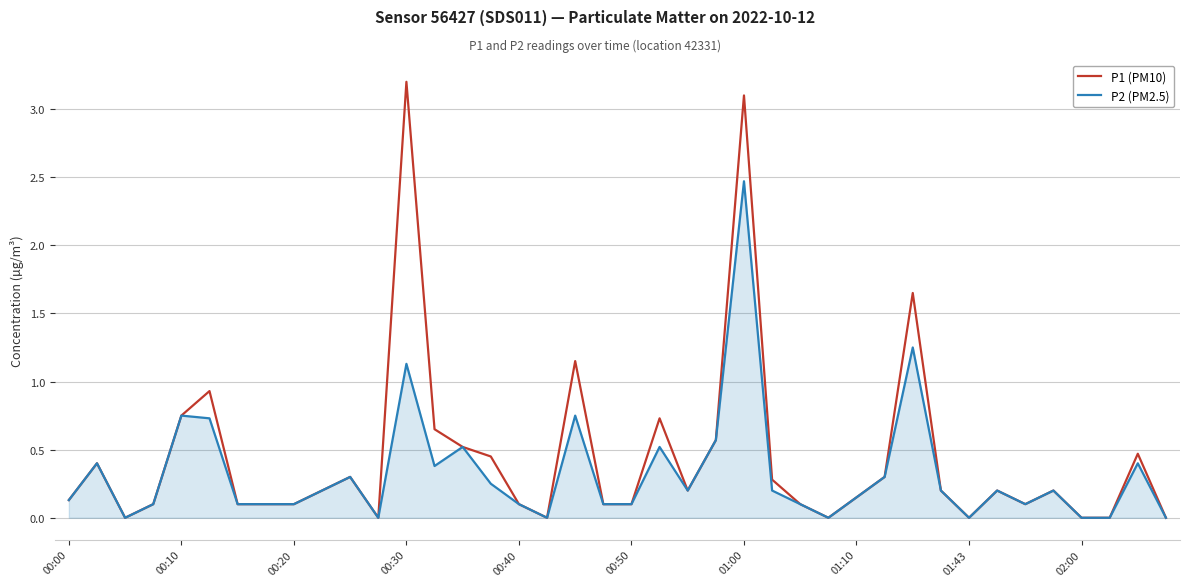

Which series has the widest spread of values?

P1 (PM10)